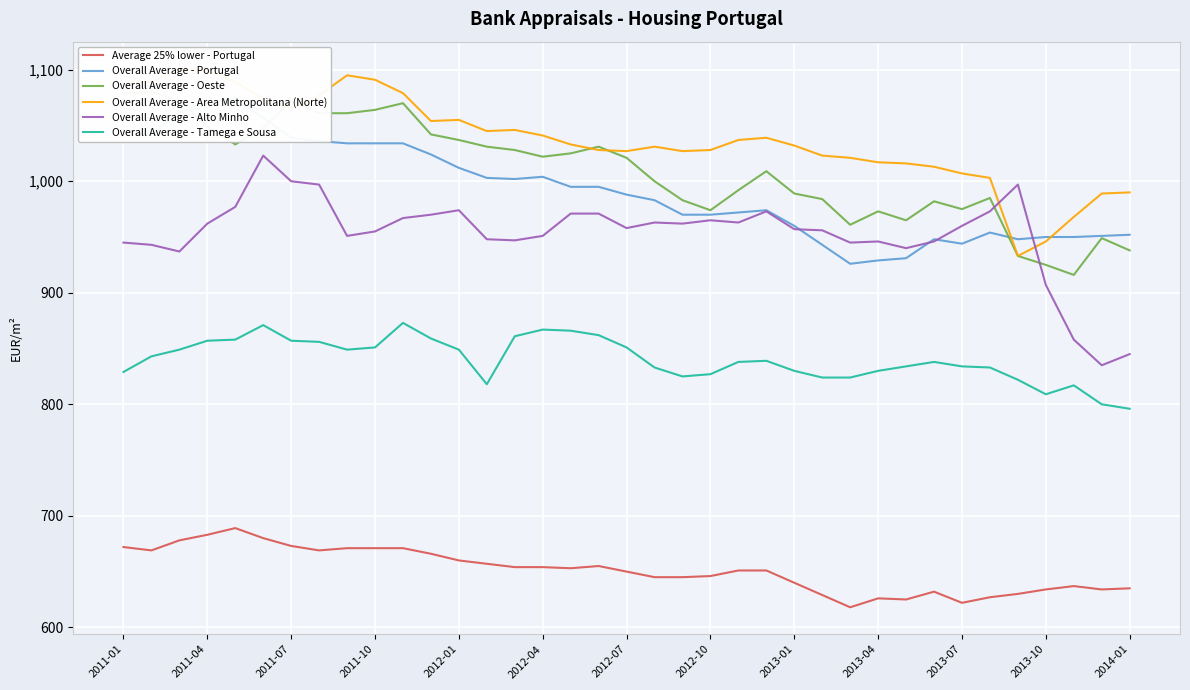

In Overall Average - Area Metropolitana (Norte), how many points are higher than both neighbors (excluding endpoints)?

6